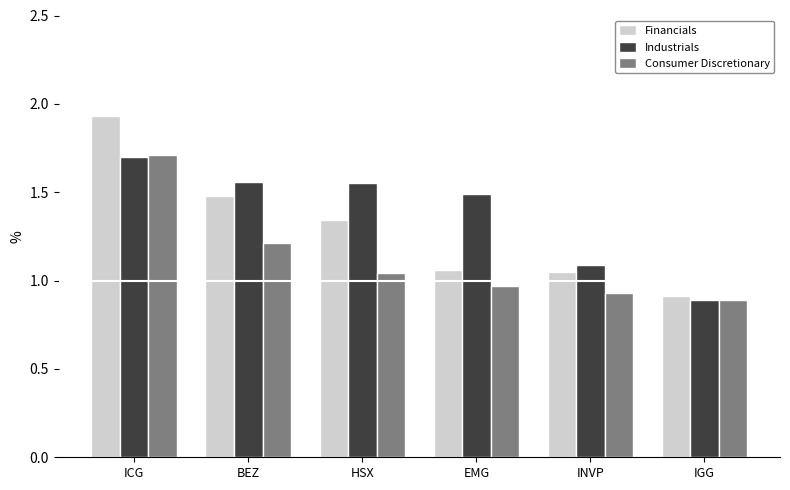

At which category is the sum across all series the highest?

ICG